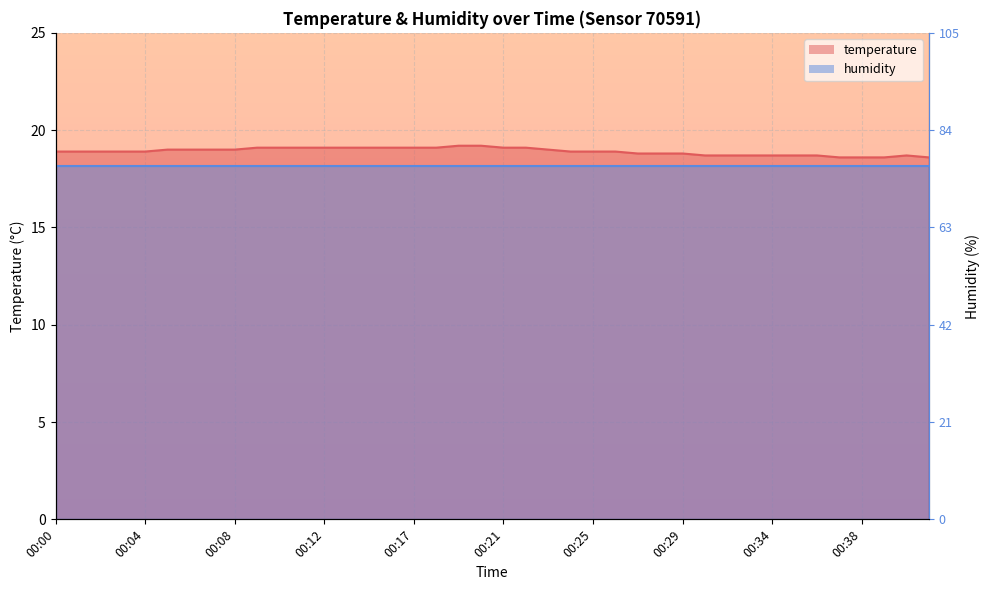

What is the ratio of the value at 00:19 to the value at 00:10?

1.0